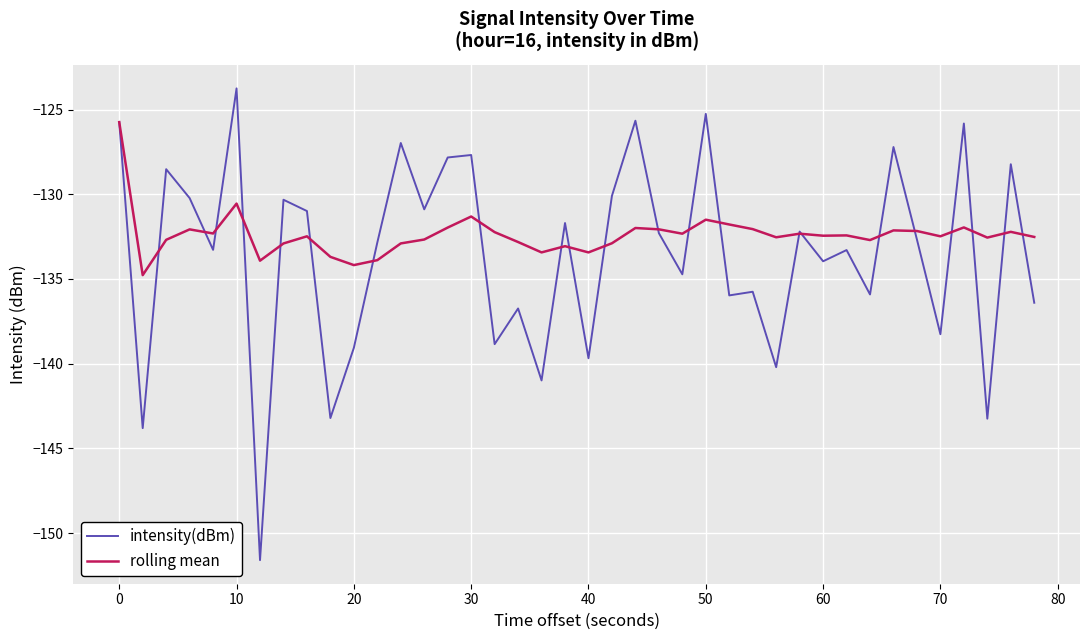

List the series in order of their peak value, lowest first.

rolling mean, intensity(dBm)